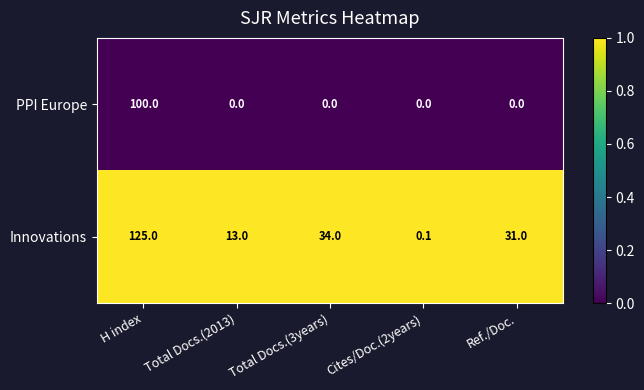

Which series has the largest total across all categories?

Innovations